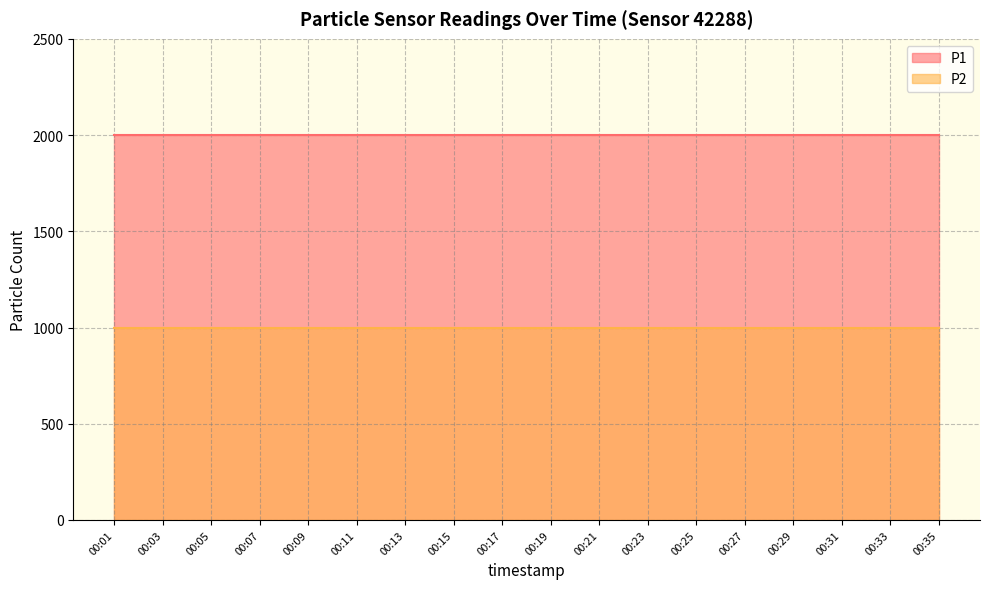

What is the minimum value for P1?

1999.9